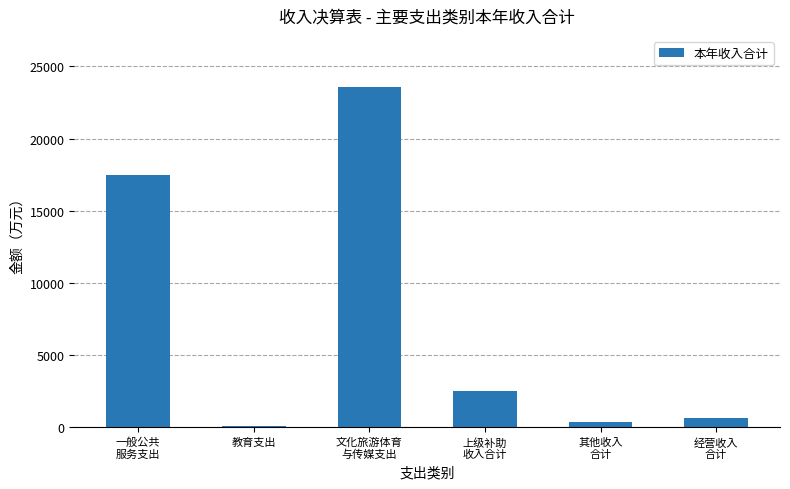

The chart shows a value of 5648.4 at 一般公共
服务支出. True or false?

False